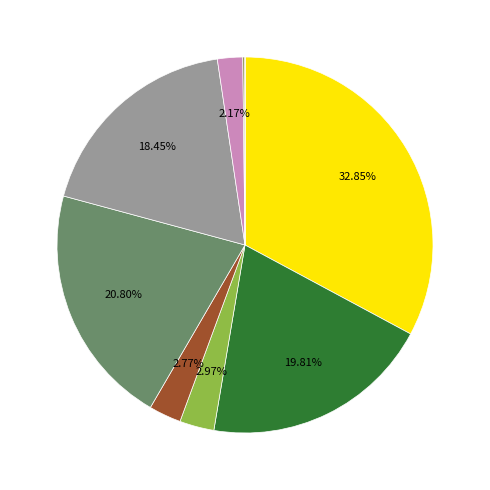

Is there a majority slice in this chart?

No